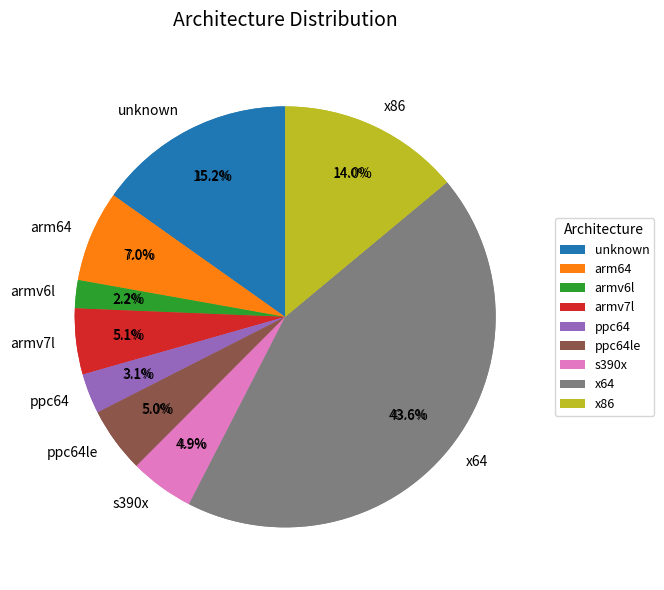

Rank the categories by value from highest to lowest.

x64, unknown, x86, arm64, armv7l, ppc64le, s390x, ppc64, armv6l